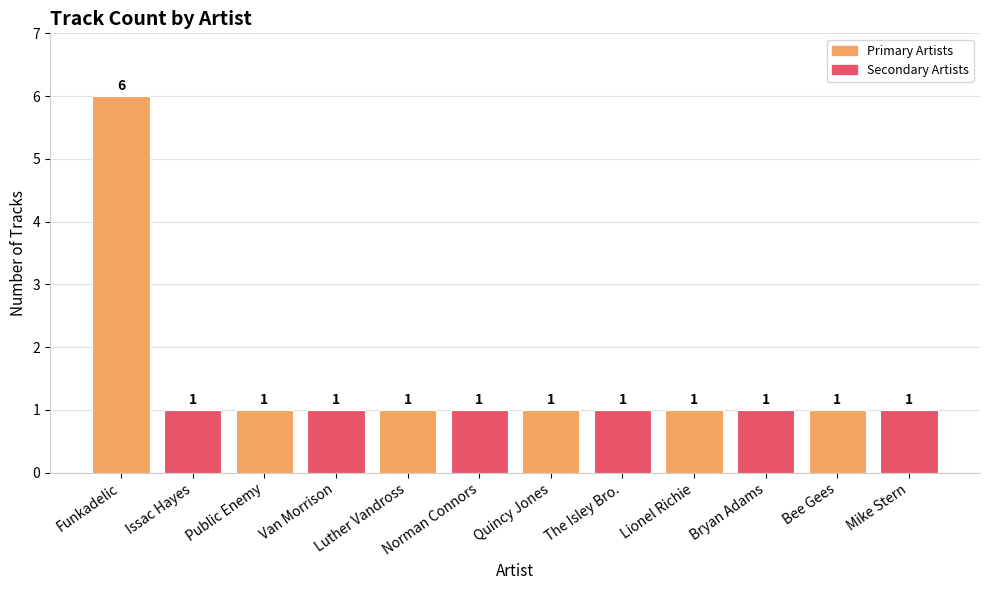

What is the label of the 10th bar from the left?

Bryan Adams